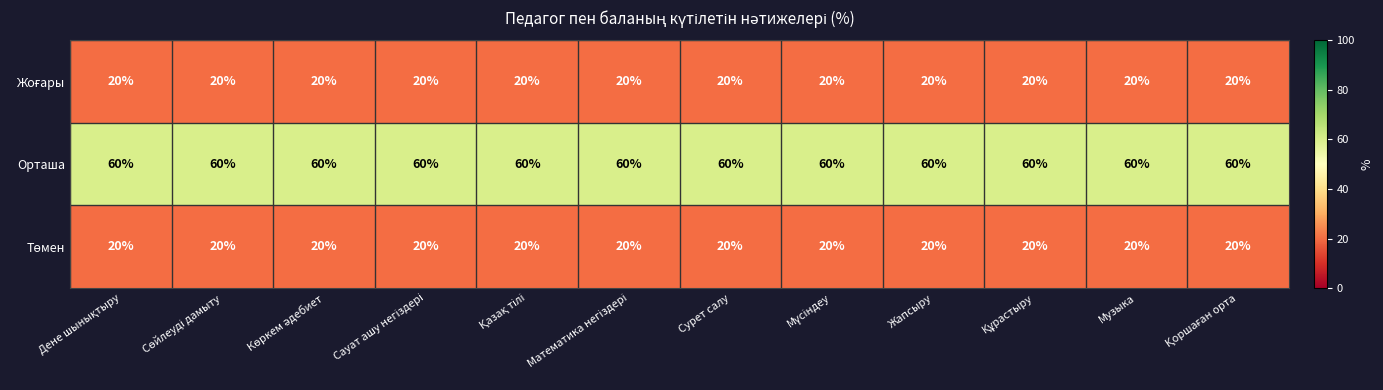

What is the maximum value for Орташа?

60